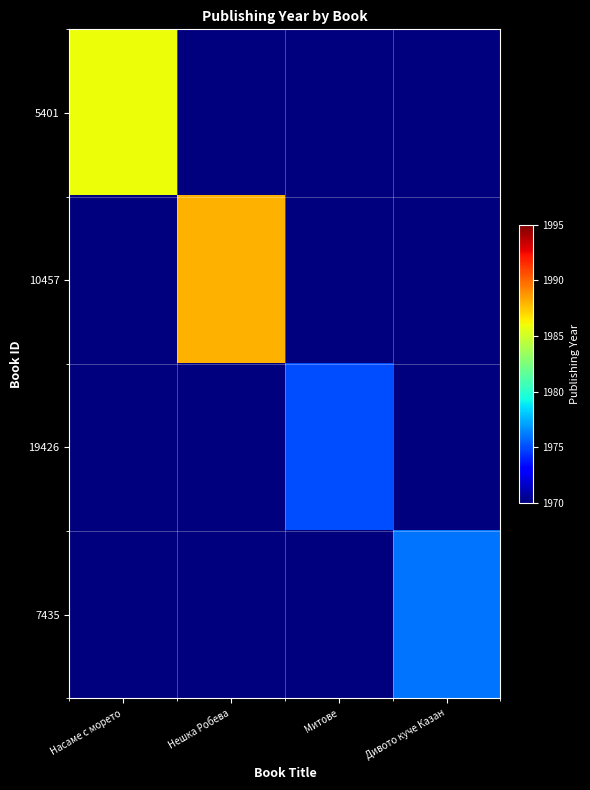

Which series has the largest total across all categories?

10457